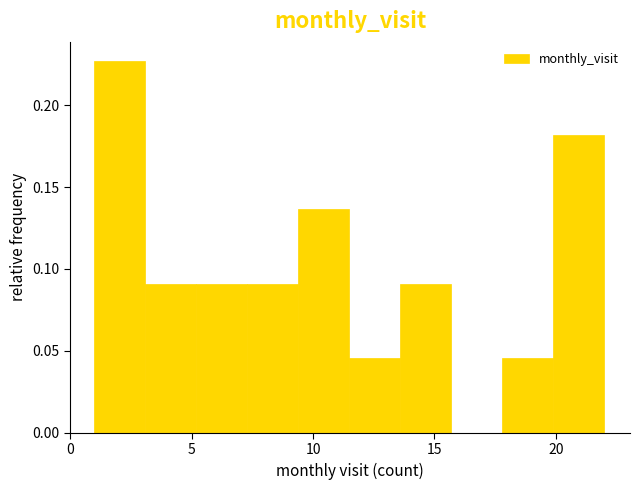

Reading left to right, list every bar in this chart as the range it spans on the x-axis followed by its height. Neither the bar edges nor the heights are printed on the chart, so give them approximately, as read against the axes.

1.0 to 3.1: 0.225
3.1 to 5.2: 0.090
5.2 to 7.3: 0.090
7.3 to 9.4: 0.090
9.4 to 11.5: 0.135
11.5 to 13.6: 0.045
13.6 to 15.7: 0.090
15.7 to 17.8: 0
17.8 to 19.9: 0.045
19.9 to 22.0: 0.180